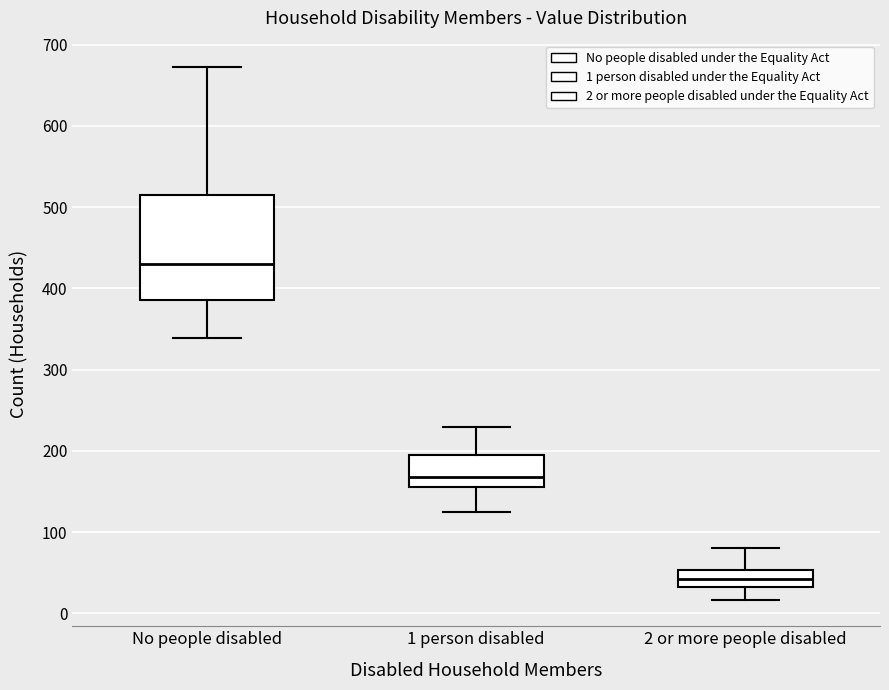

Where does the upper whisker of the box for 2 or more people disabled end on the y-axis? The values are not printed on the chart, so give them approximately, as read against the axis.

80